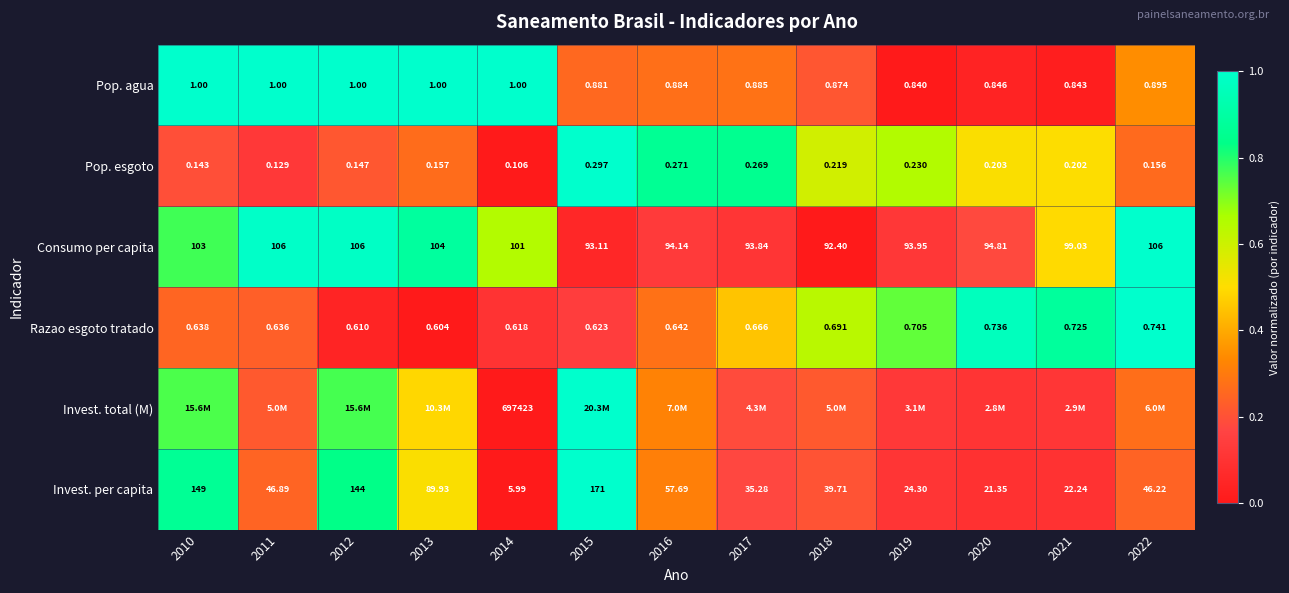

List the labels in order of Pop. agua value, smallest first.

2019, 2021, 2020, 2018, 2015, 2016, 2017, 2022, 2010, 2011, 2012, 2013, 2014